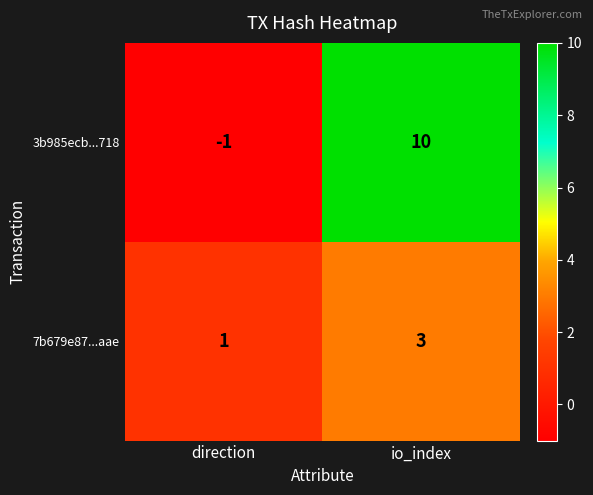

Which series has the largest total across all categories?

3b985ecb...718